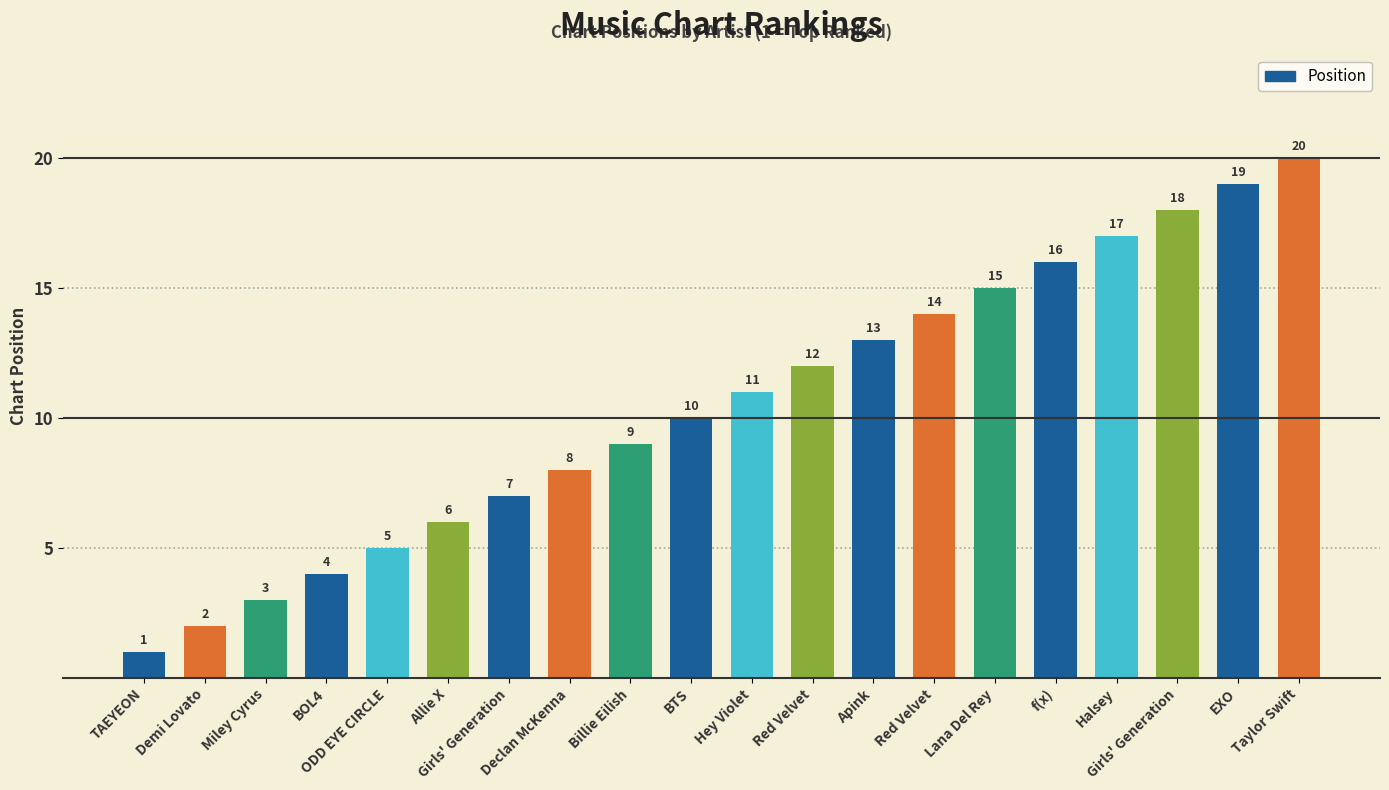

How many bars are there in total?

20